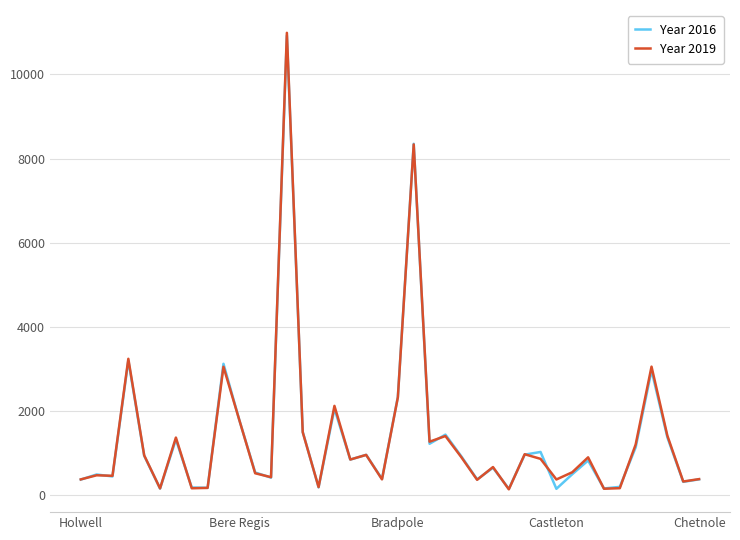

Which series has the widest spread of values?

Year 2019